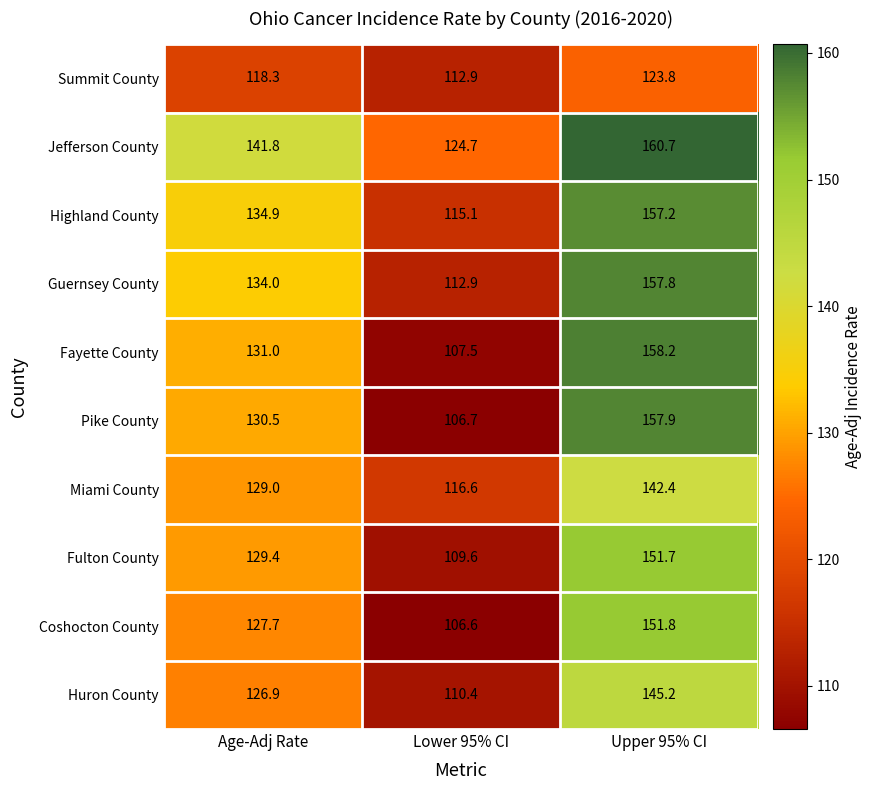

At which category does the chart reach its peak across all series?

Upper 95% CI